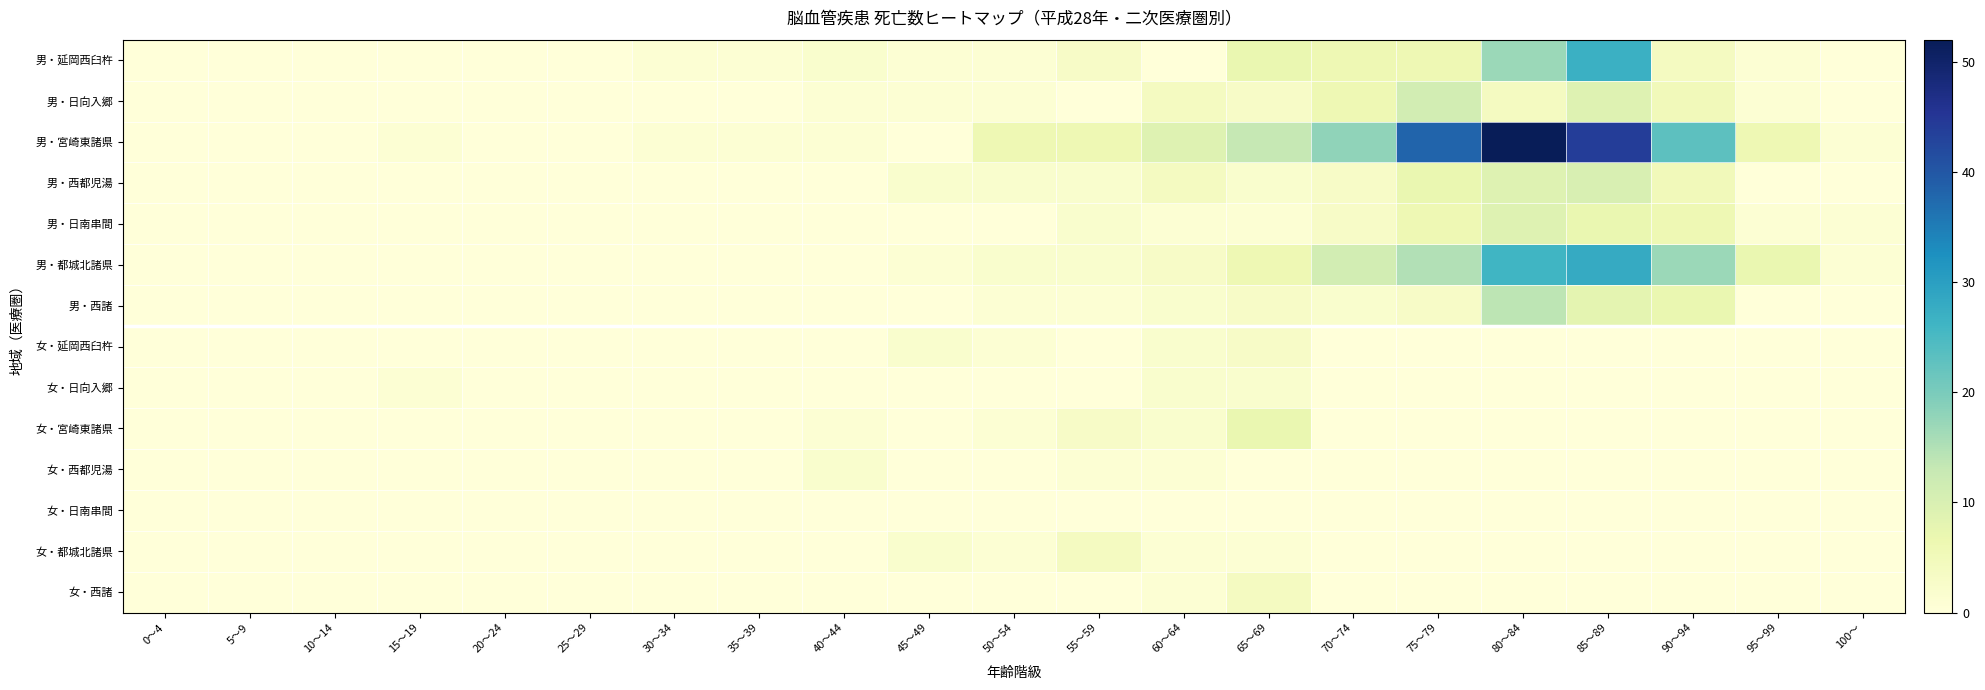

Reading right to left, list all the values displayed in this chart.

男・延岡西臼杵: 100～=0	95～99=1	90～94=4	85～89=27	80～84=17	75～79=6	70～74=6	65～69=7	60～64=0	55～59=3	50～54=1	45～49=1	40～44=2	35～39=1	30～34=1	25～29=0	20～24=0	15～19=0	10～14=0	5～9=0	0～4=0
男・日向入郷: 100～=0	95～99=1	90～94=5	85～89=9	80～84=4	75～79=11	70～74=6	65～69=3	60～64=4	55～59=0	50～54=1	45～49=1	40～44=1	35～39=0	30～34=0	25～29=0	20～24=0	15～19=0	10～14=0	5～9=0	0～4=0
男・宮崎東諸県: 100～=1	95～99=6	90～94=23	85～89=44	80～84=52	75～79=38	70～74=18	65～69=13	60～64=9	55～59=6	50～54=6	45～49=0	40～44=1	35～39=1	30～34=1	25～29=0	20～24=0	15～19=1	10～14=0	5～9=0	0～4=0
男・西都児湯: 100～=0	95～99=0	90～94=5	85～89=10	80～84=9	75～79=7	70～74=3	65～69=2	60～64=4	55～59=2	50～54=2	45～49=2	40～44=0	35～39=0	30～34=0	25～29=0	20～24=0	15～19=0	10～14=0	5～9=0	0～4=0
男・日南串間: 100～=1	95～99=1	90～94=6	85～89=7	80～84=9	75～79=6	70～74=3	65～69=1	60～64=1	55～59=2	50～54=0	45～49=0	40～44=0	35～39=0	30～34=0	25～29=0	20～24=0	15～19=0	10～14=0	5～9=0	0～4=0
男・都城北諸県: 100～=1	95～99=7	90～94=17	85～89=28	80～84=26	75～79=15	70～74=11	65～69=6	60～64=3	55～59=2	50～54=2	45～49=1	40～44=0	35～39=0	30～34=0	25～29=0	20～24=0	15～19=0	10～14=0	5～9=0	0～4=0
男・西諸: 100～=0	95～99=0	90～94=7	85～89=8	80～84=14	75～79=3	70～74=2	65～69=3	60～64=2	55～59=1	50～54=1	45～49=0	40～44=0	35～39=0	30～34=0	25～29=0	20～24=0	15～19=0	10～14=0	5～9=0	0～4=0
女・延岡西臼杵: 100～=0	95～99=0	90～94=0	85～89=0	80～84=0	75～79=0	70～74=0	65～69=3	60～64=2	55～59=0	50～54=1	45～49=2	40～44=0	35～39=0	30～34=0	25～29=0	20～24=0	15～19=0	10～14=0	5～9=0	0～4=0
女・日向入郷: 100～=0	95～99=0	90～94=0	85～89=0	80～84=0	75～79=0	70～74=0	65～69=2	60～64=2	55～59=0	50～54=0	45～49=0	40～44=0	35～39=0	30～34=0	25～29=0	20～24=0	15～19=1	10～14=0	5～9=0	0～4=0
女・宮崎東諸県: 100～=0	95～99=0	90～94=0	85～89=0	80～84=0	75～79=0	70～74=0	65～69=7	60～64=2	55～59=3	50～54=1	45～49=0	40～44=1	35～39=0	30～34=0	25～29=0	20～24=0	15～19=0	10～14=0	5～9=0	0～4=0
女・西都児湯: 100～=0	95～99=0	90～94=0	85～89=0	80～84=0	75～79=0	70～74=0	65～69=0	60～64=1	55～59=1	50～54=0	45～49=0	40～44=2	35～39=0	30～34=0	25～29=0	20～24=0	15～19=0	10～14=0	5～9=0	0～4=0
女・日南串間: 100～=0	95～99=0	90～94=0	85～89=0	80～84=0	75～79=0	70～74=0	65～69=0	60～64=0	55～59=0	50～54=0	45～49=0	40～44=0	35～39=0	30～34=0	25～29=0	20～24=0	15～19=0	10～14=0	5～9=0	0～4=0
女・都城北諸県: 100～=0	95～99=0	90～94=0	85～89=0	80～84=0	75～79=0	70～74=0	65～69=1	60～64=1	55～59=4	50～54=1	45～49=2	40～44=0	35～39=0	30～34=0	25～29=0	20～24=0	15～19=0	10～14=0	5～9=0	0～4=0
女・西諸: 100～=0	95～99=0	90～94=0	85～89=0	80～84=0	75～79=0	70～74=0	65～69=4	60～64=1	55～59=0	50～54=0	45～49=0	40～44=0	35～39=0	30～34=0	25～29=0	20～24=0	15～19=0	10～14=0	5～9=0	0～4=0